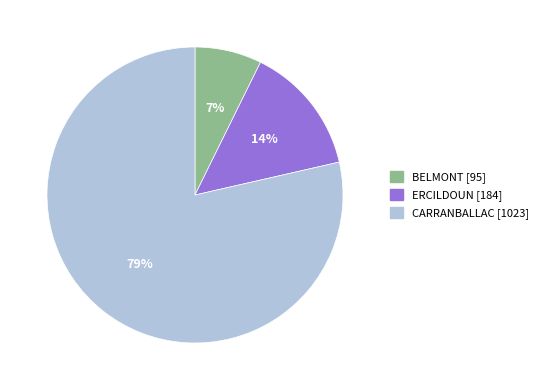

Do BELMONT and ERCILDOUN together represent more than half of the pie?

No